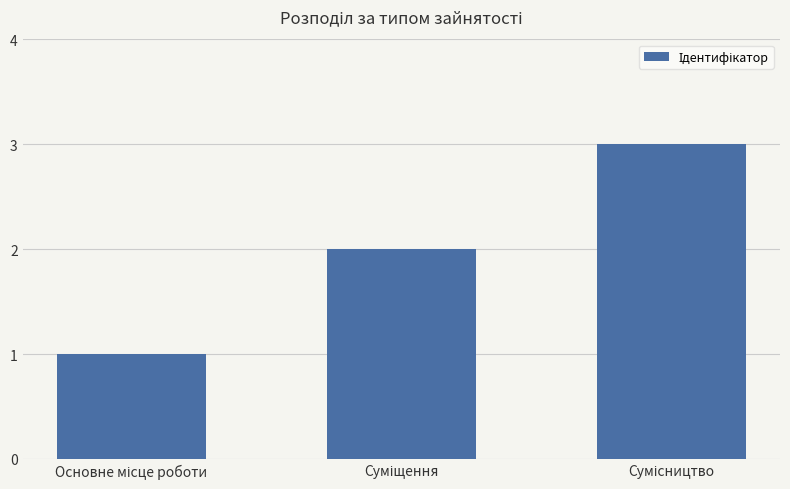

What is the sum of all values?

6